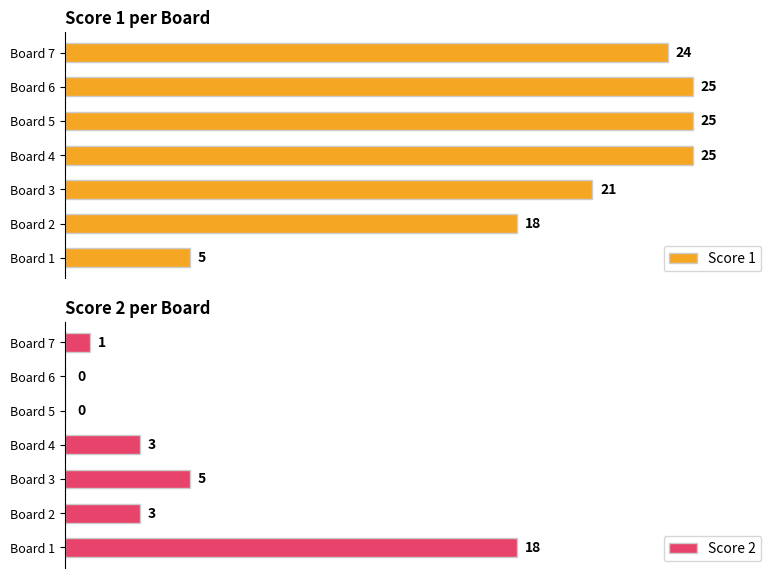

At which label does Score 2 reach its peak?

Board 1